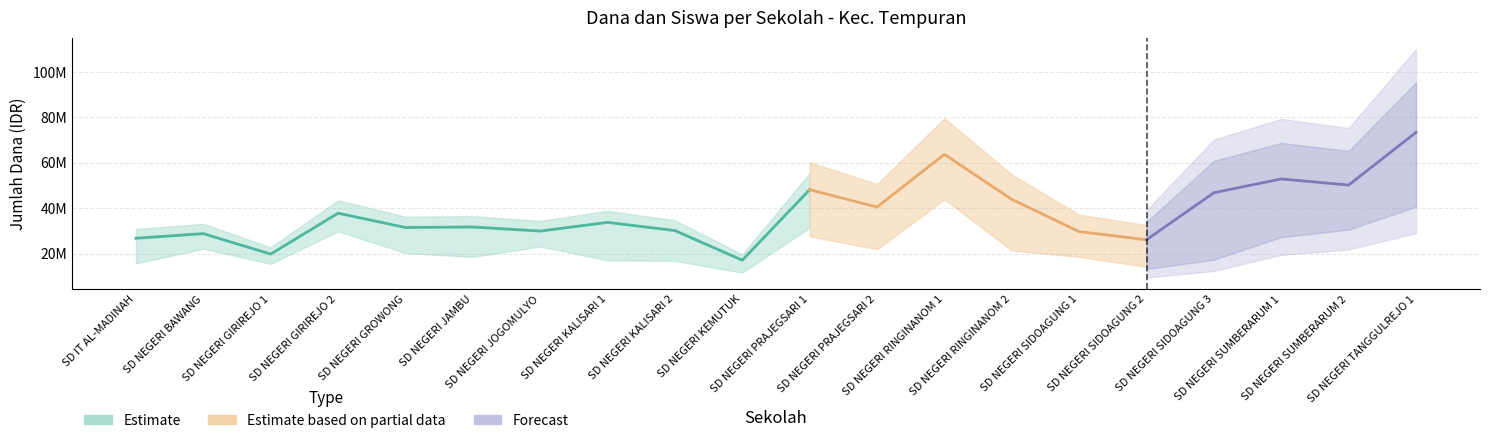

At which category is the sum across all series the highest?

SD NEGERI TANGGULREJO 1